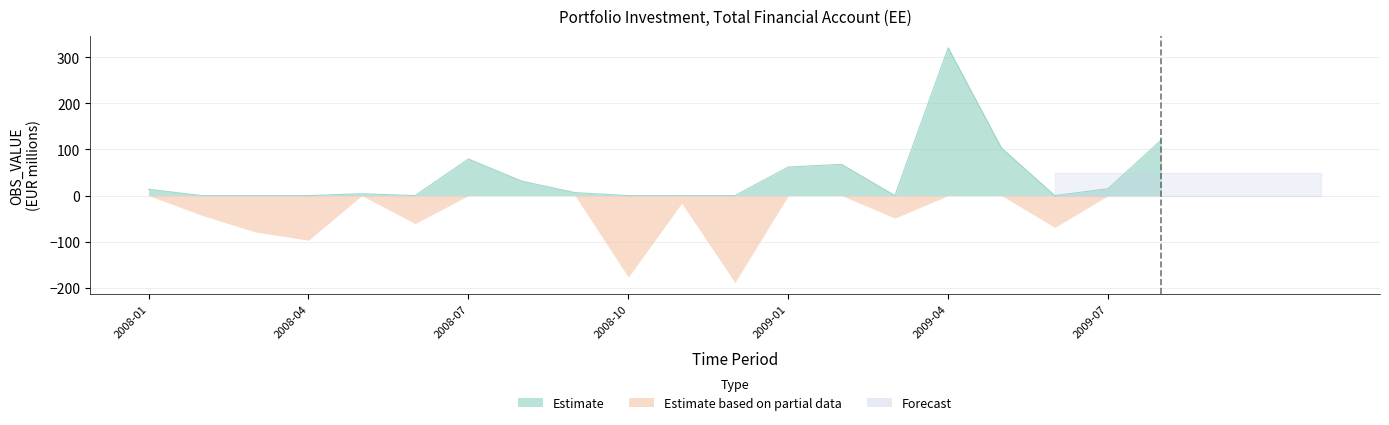

How many categories are shown in the chart?

20